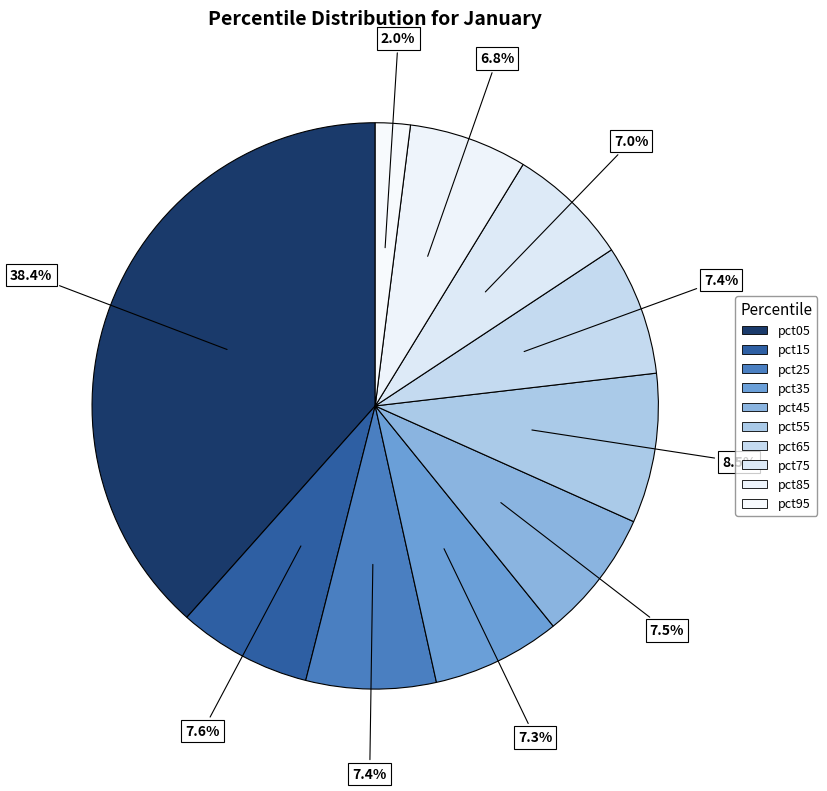

The pct65 slice represents 1% of the pie. True or false?

False